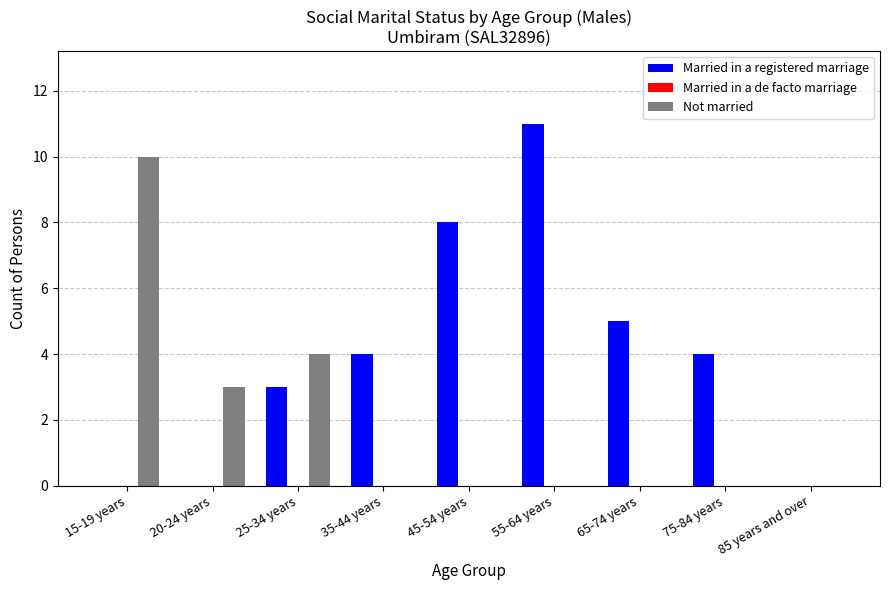

The value of Married in a registered marriage at 85 years and over is 7. True or false?

False